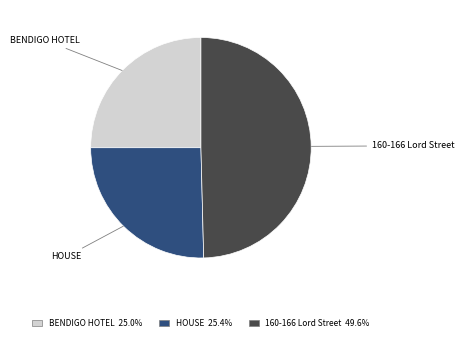

The 160-166 Lord Street slice represents 50% of the pie. True or false?

True